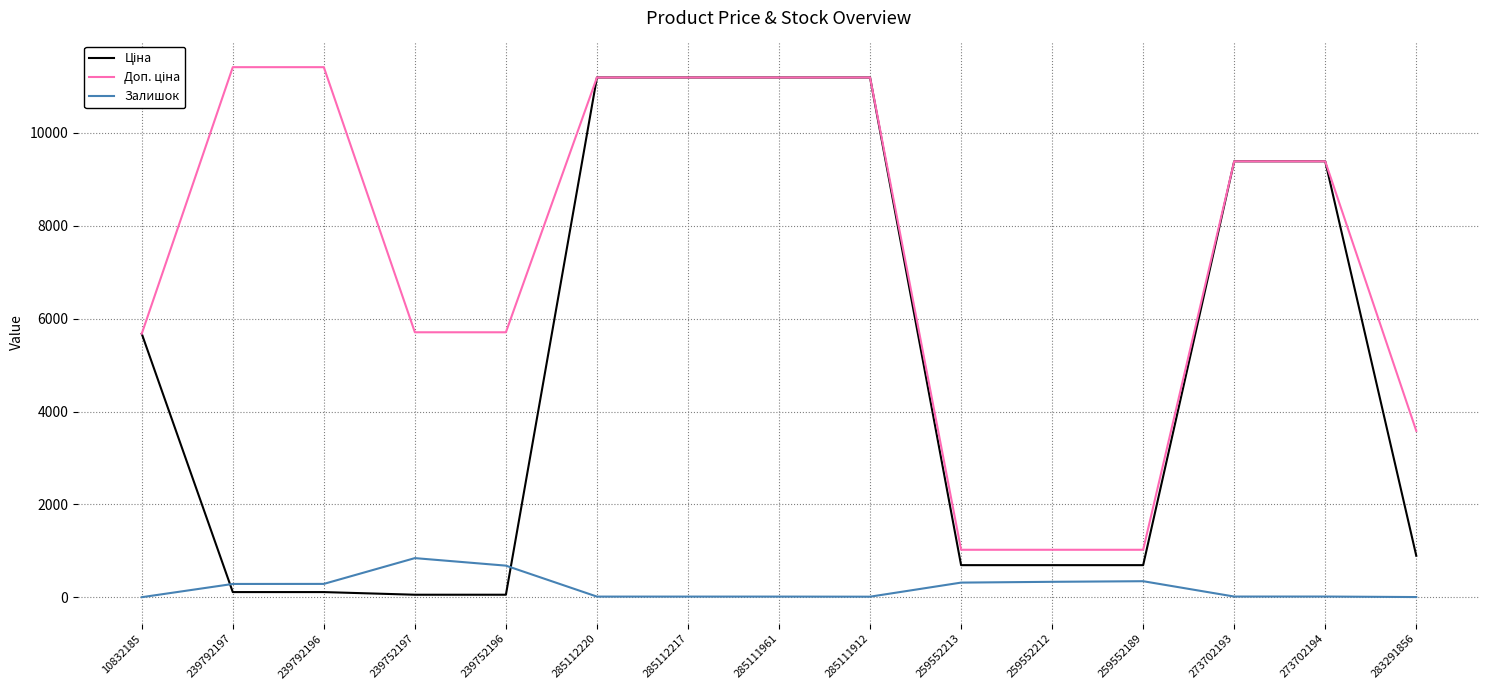

What is the spread (max minus min) of values at 259552212?

689.6